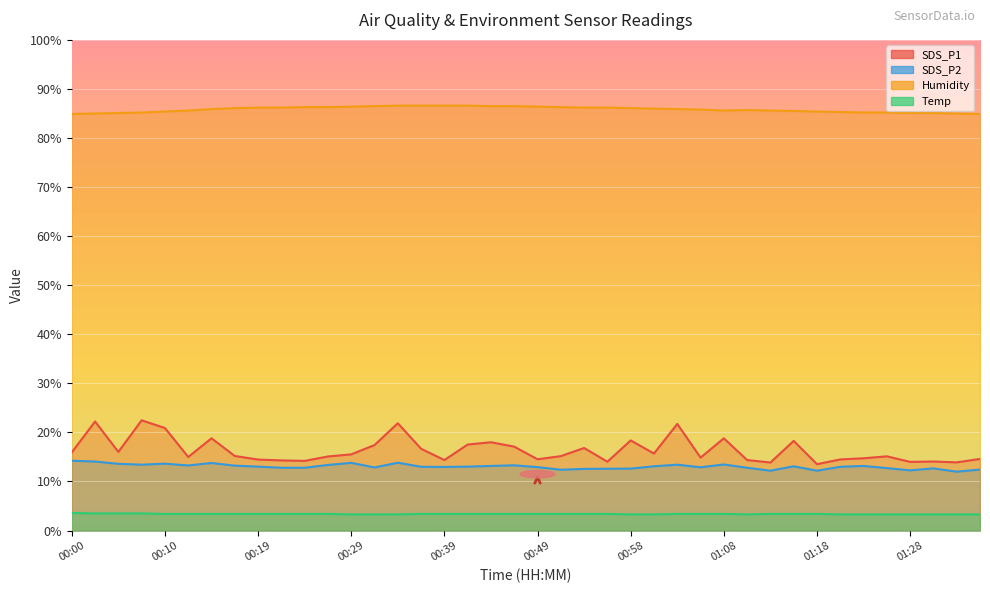

What is the label of the 37th point from the left?

01:28